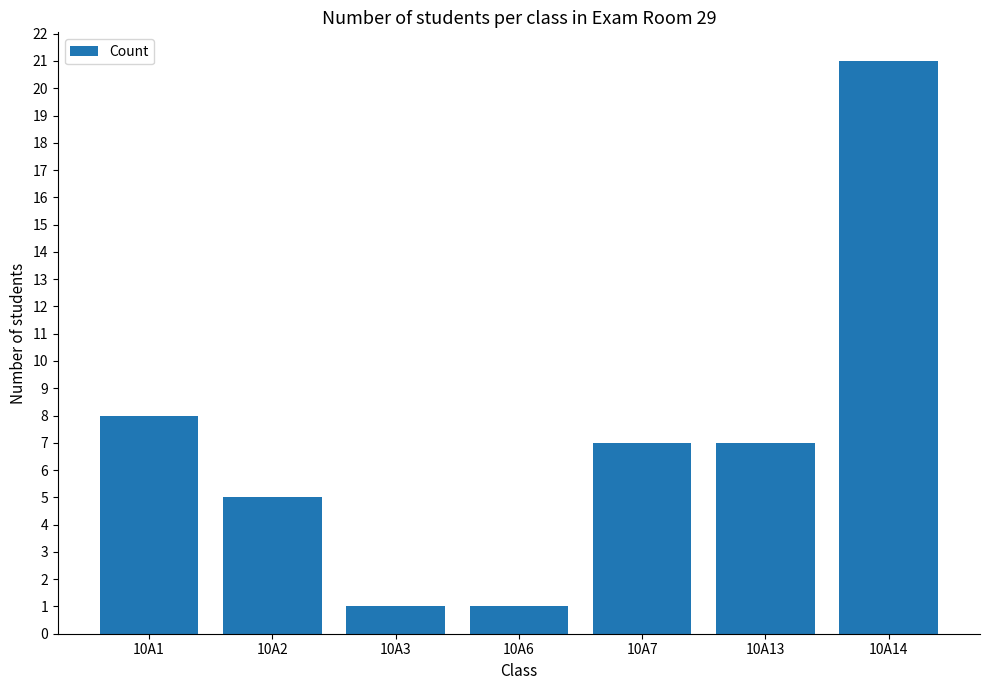

Which label corresponds to the largest value in the chart?

10A14